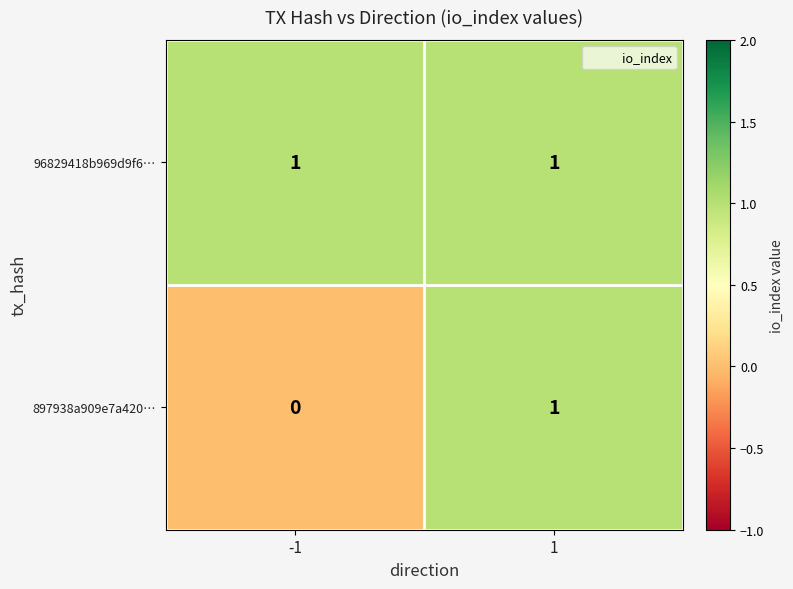

Is the value of 897938a909e7a420… at -1 greater than the value of 96829418b969d9f6… at 1?

No